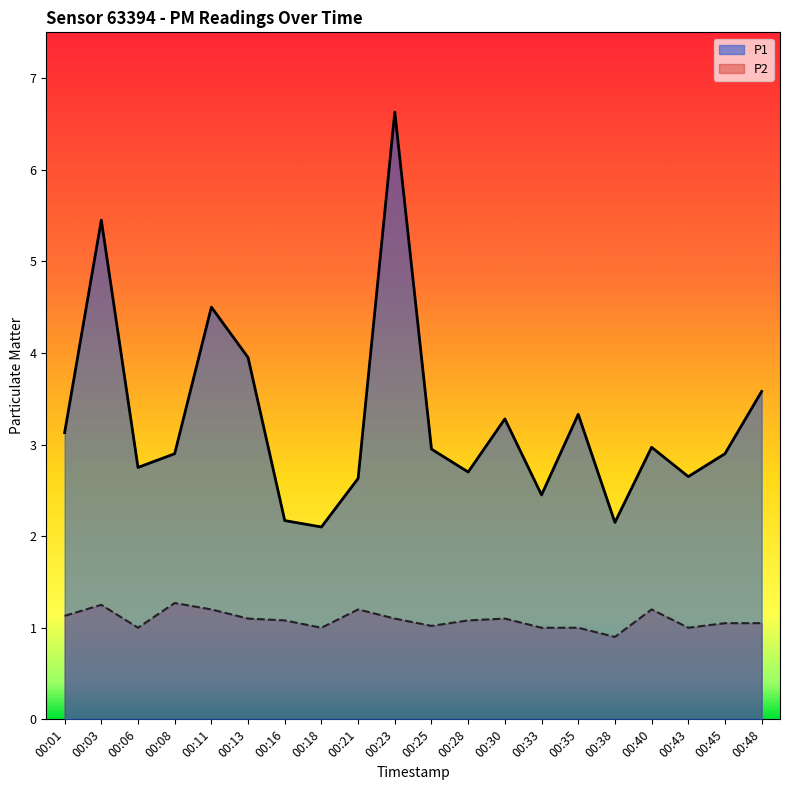

What is the highest value of the P2 series?

1.3